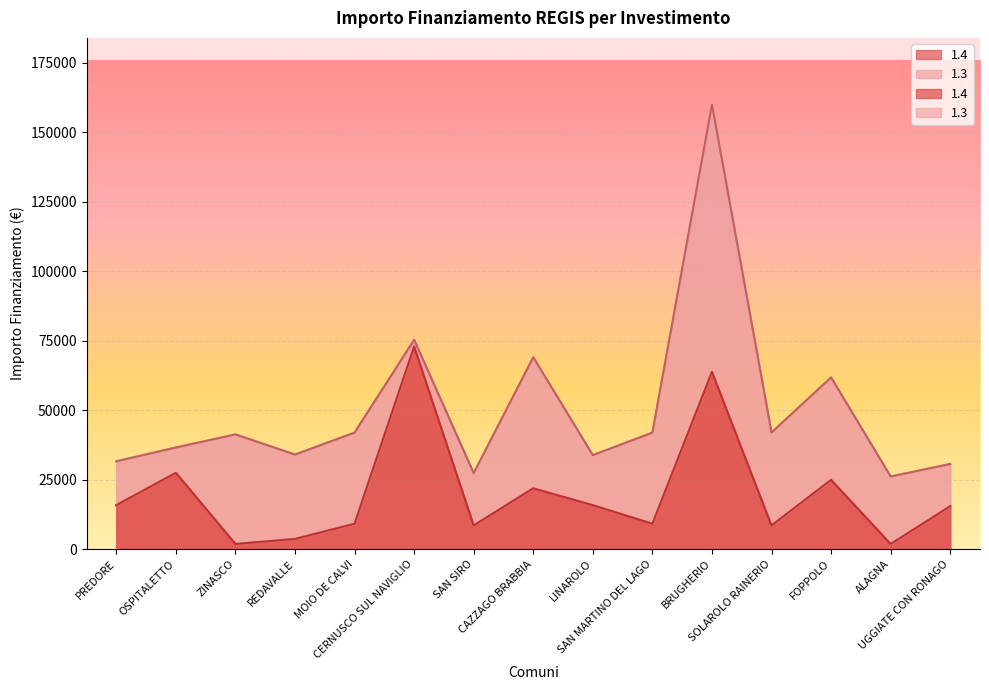

Which has a higher value, ALAGNA or REDAVALLE?

REDAVALLE